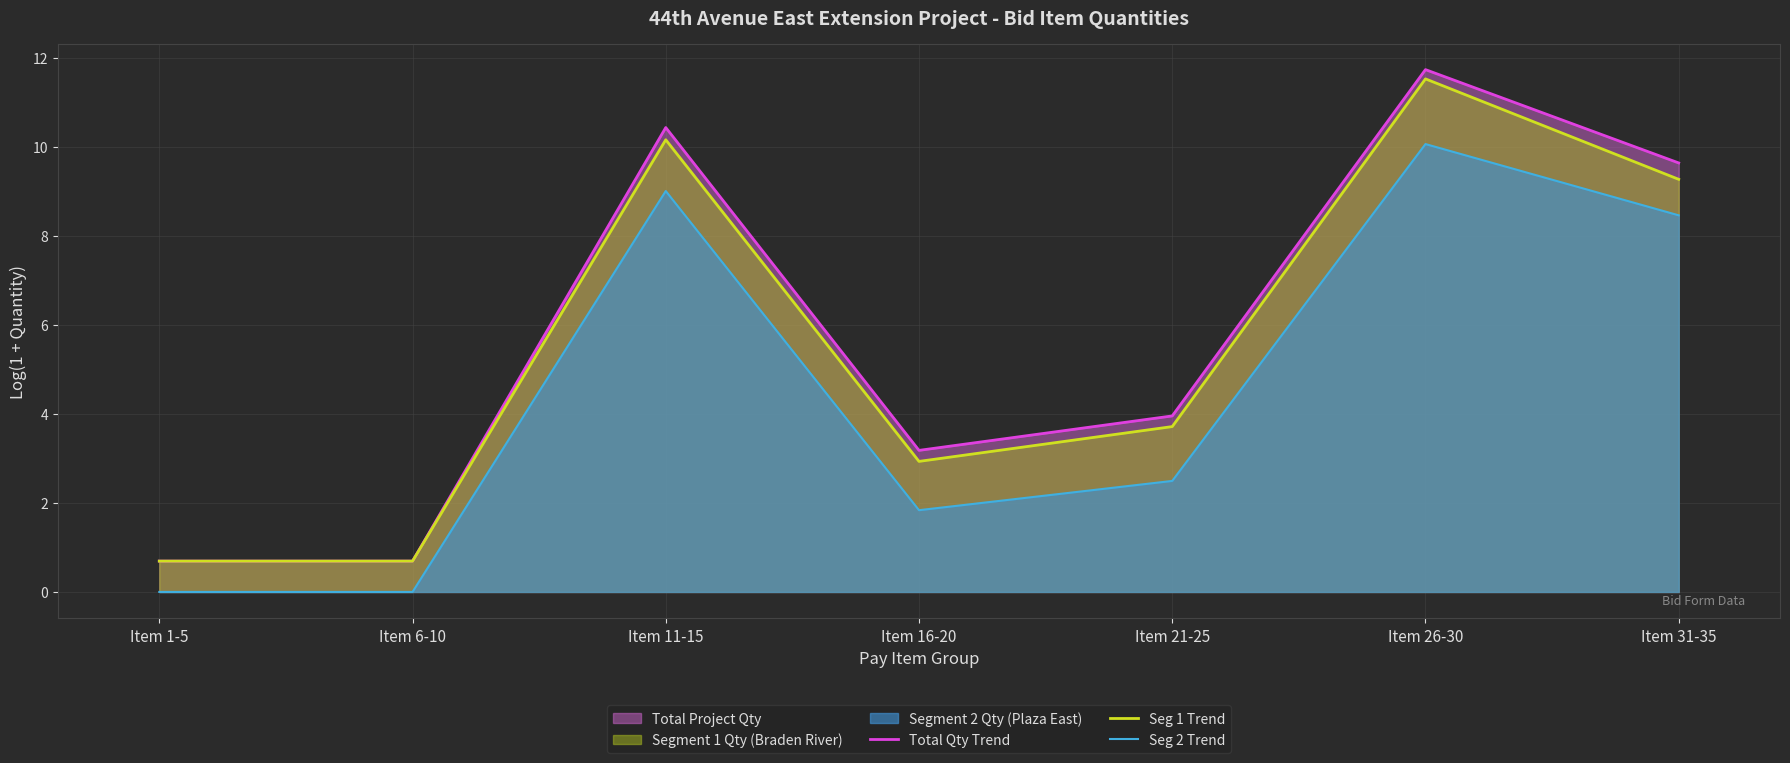

Read the Total Qty Trend value at Item 16-20.

3.2